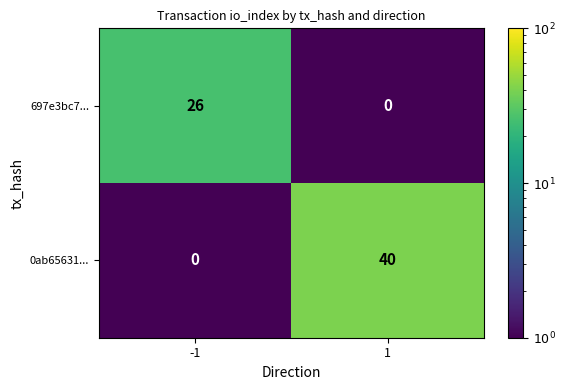

What is the greatest value displayed?

40